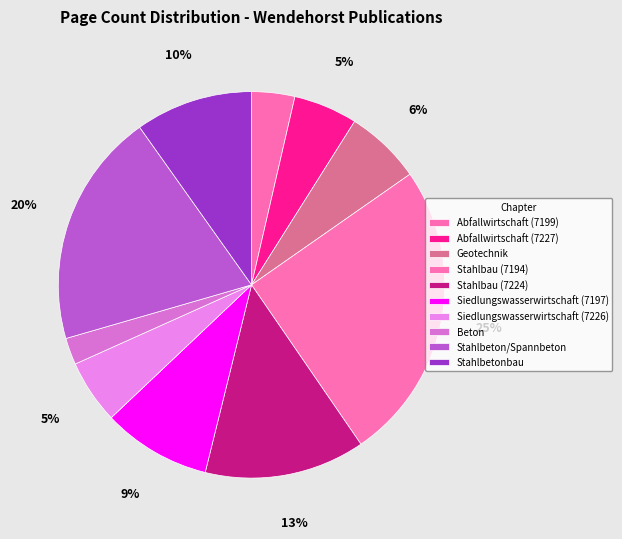

How many segments does this pie chart have?

10